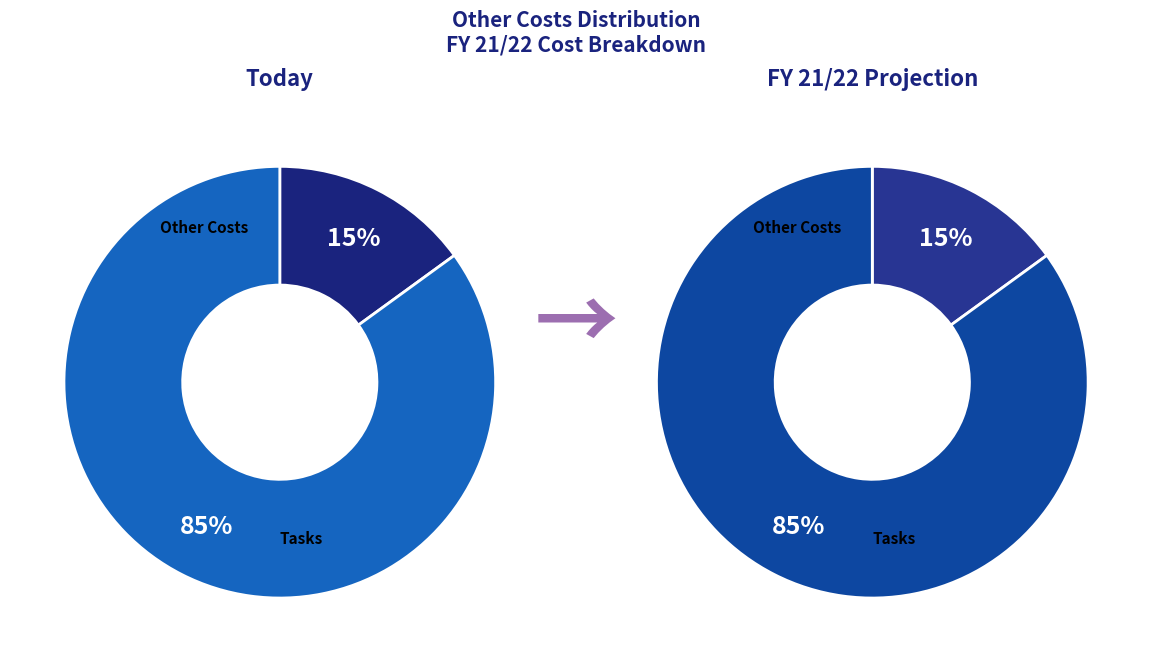

Do 15 and 18 together represent more than half of the pie?

No